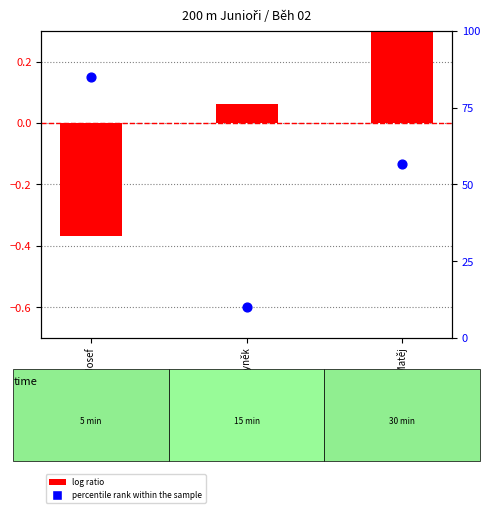

Which series has the largest total across all categories?

percentile rank within the sample